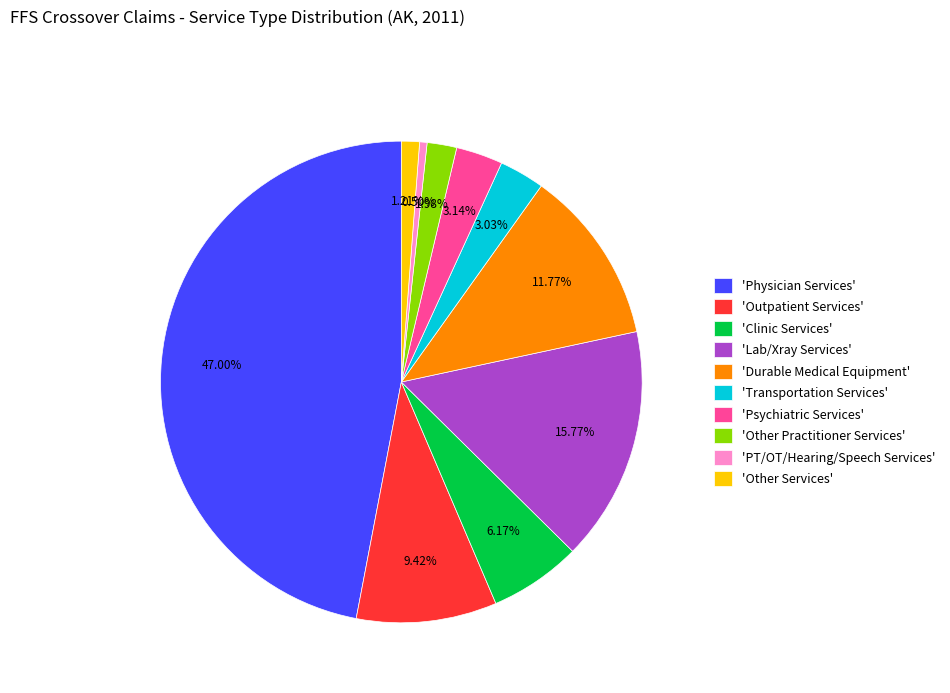

Which has a higher value, 'Outpatient Services' or 'Transportation Services'?

'Outpatient Services'